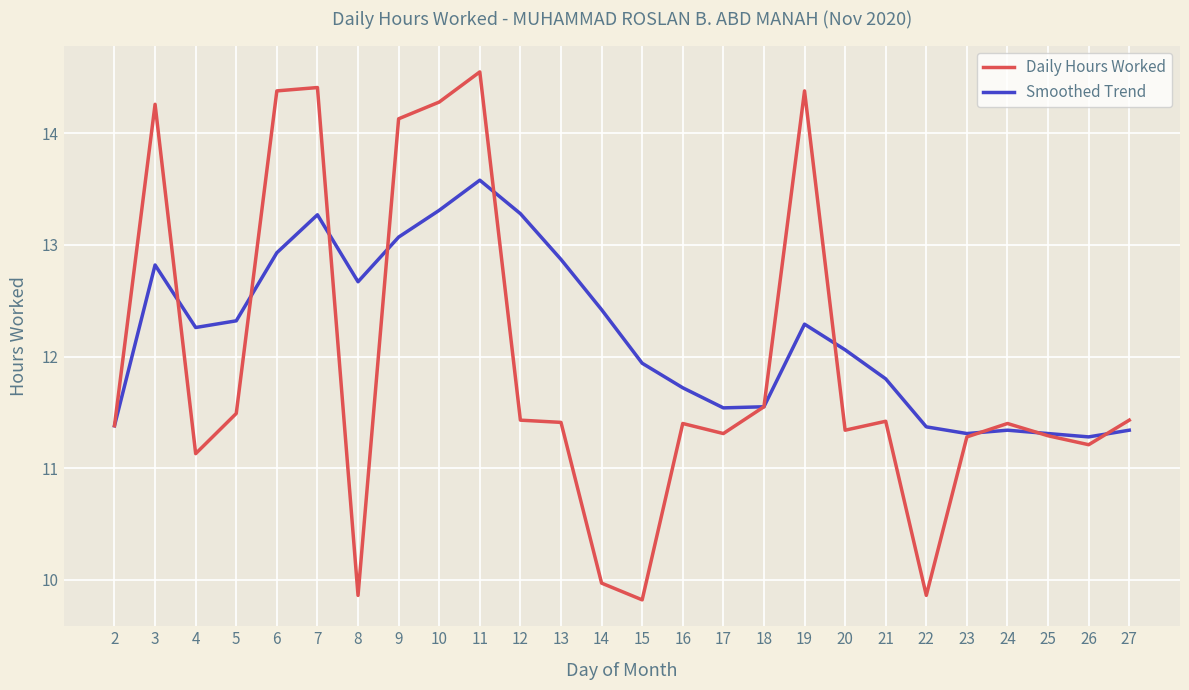

Where does the Smoothed Trend series first go above 12?

3